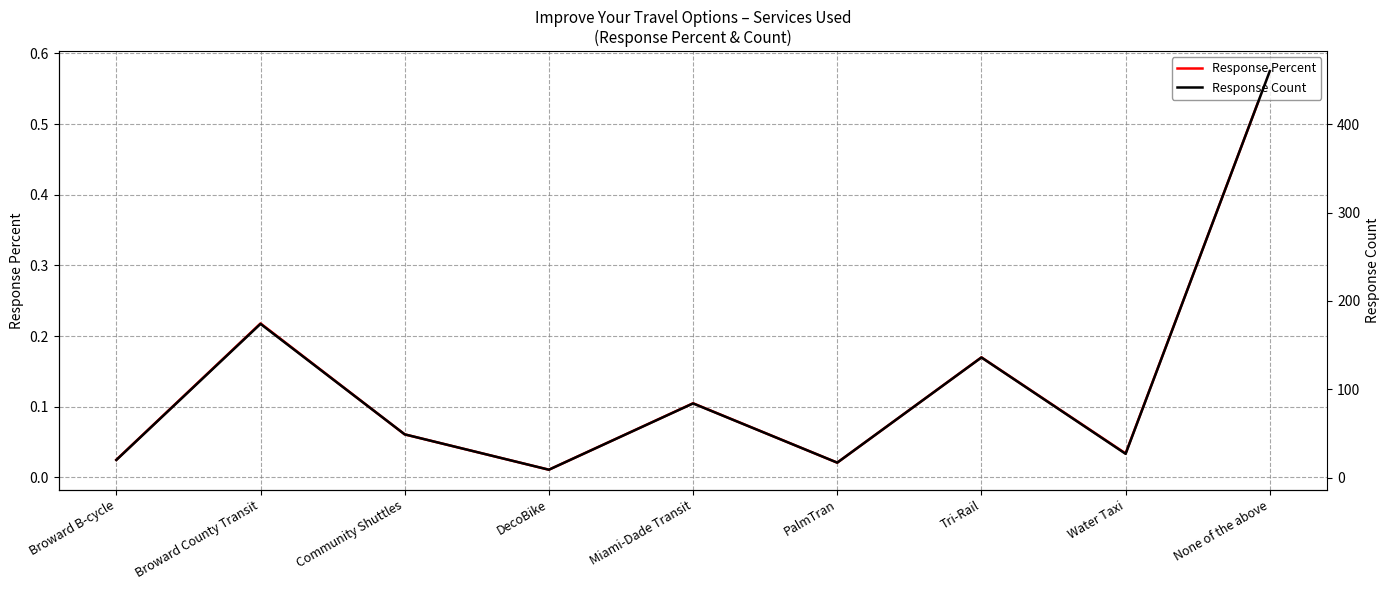

True or false: Response Percent and Response Count cross at least once.

False